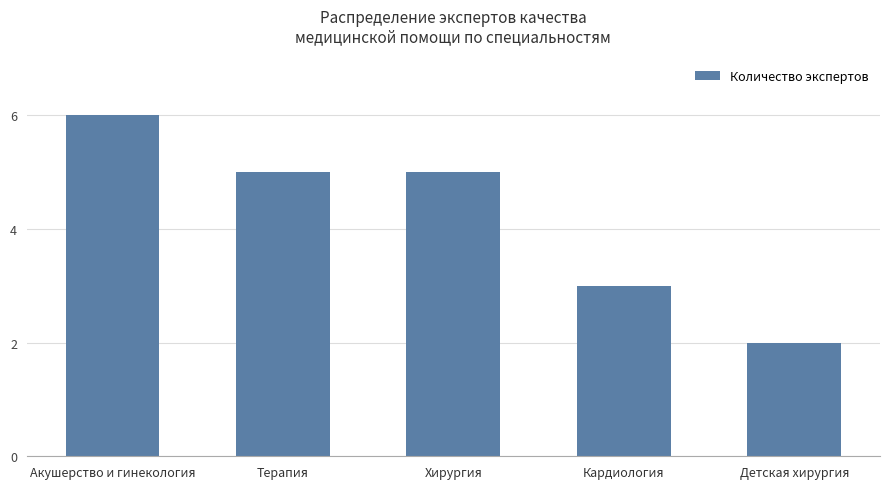

Count the values in the range 3 to 5.

3